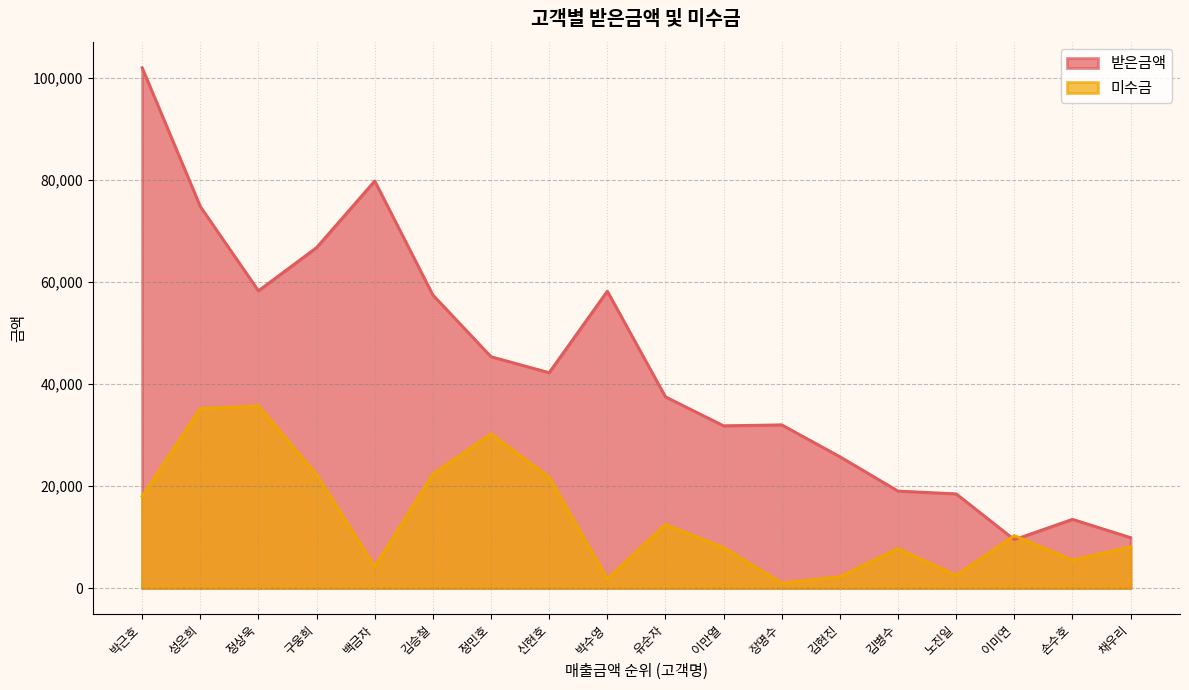

At which category does the chart reach its peak across all series?

박근호